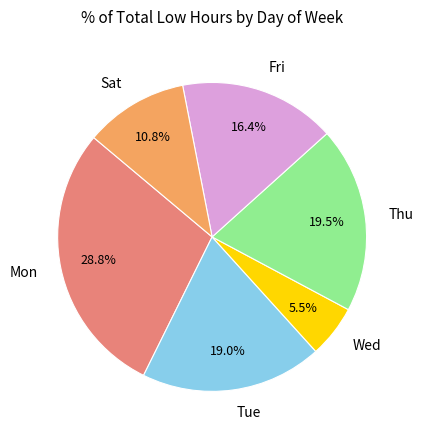

Does any single category account for the majority?

No